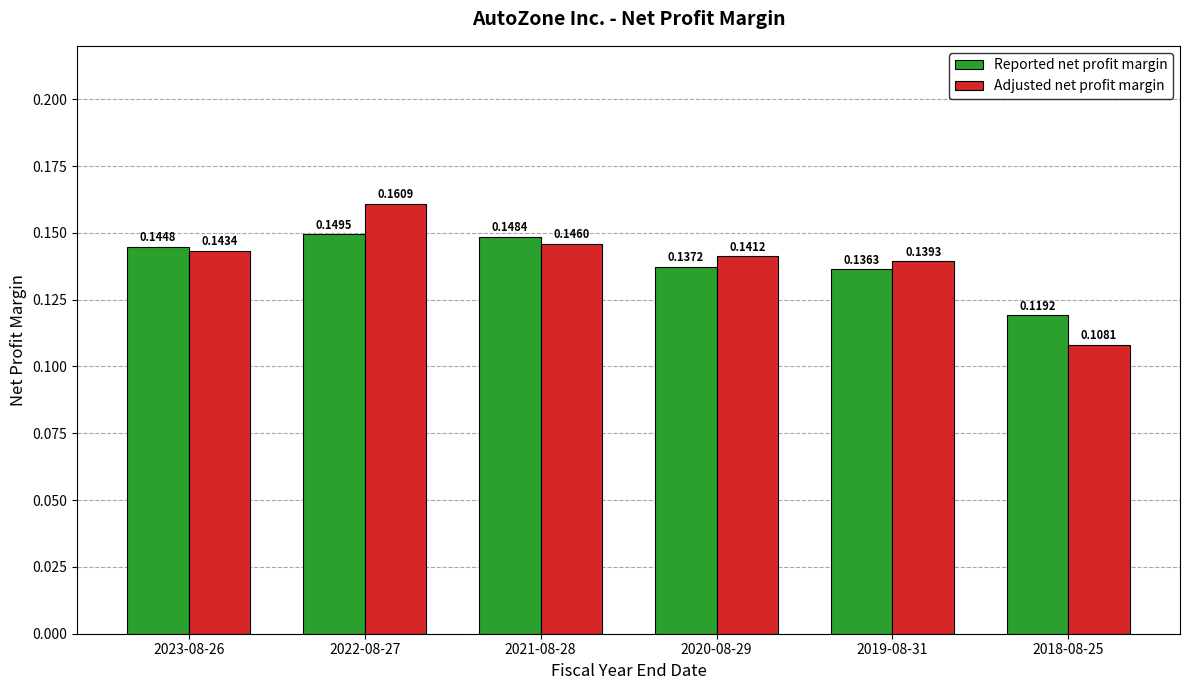

Which series changed the most between 2021-08-28 and 2018-08-25?

Adjusted net profit margin